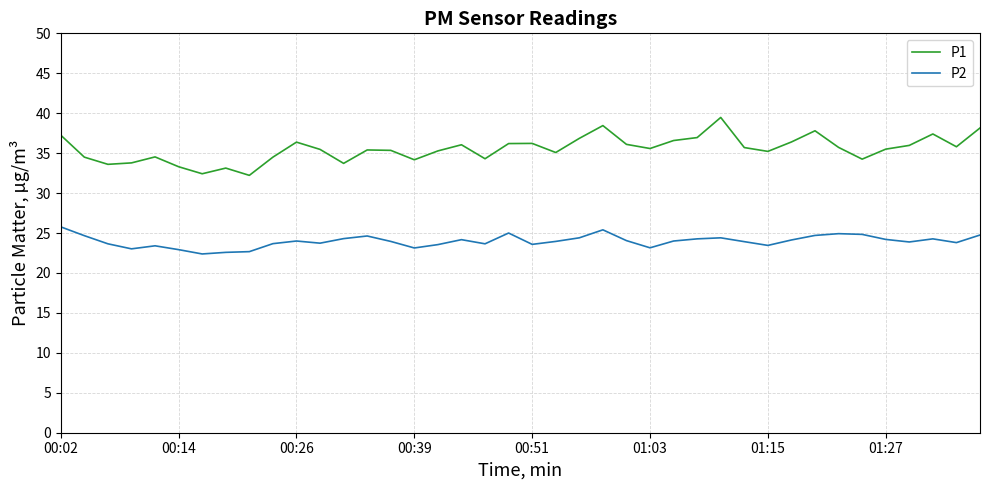

What is the lowest value of the P1 series?

32.2